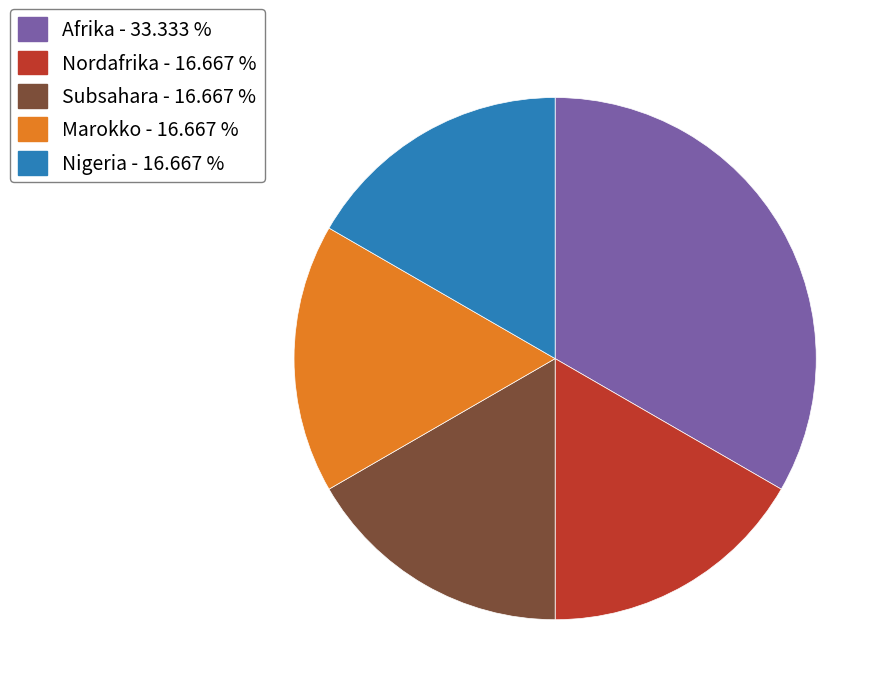

Which category has the biggest portion of the pie?

Afrika - 33.333 %